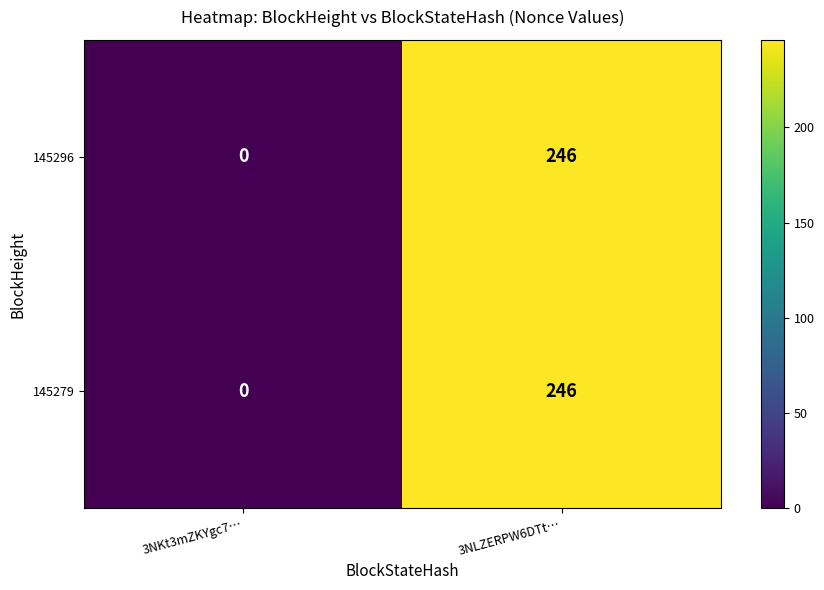

How many series are shown in this chart?

2